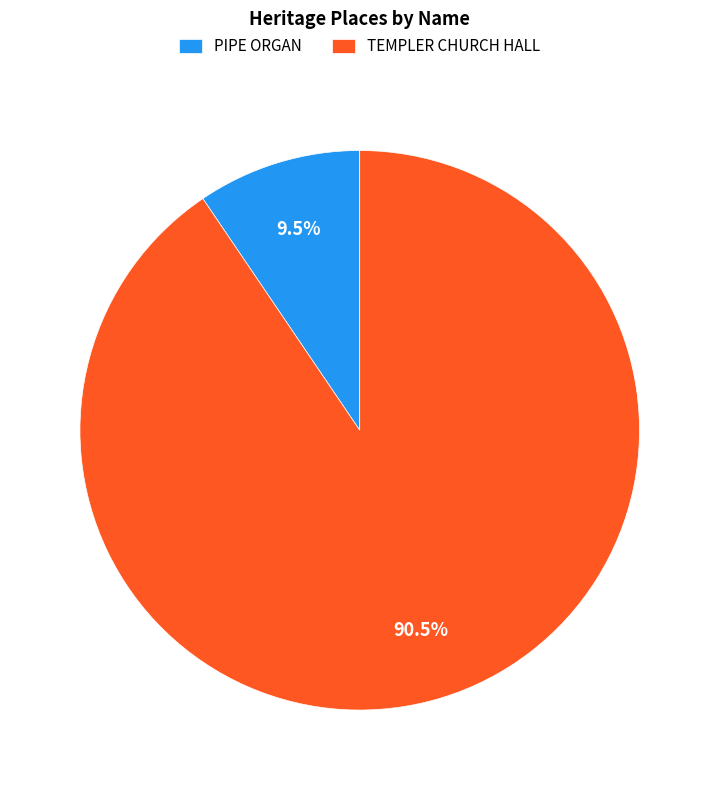

Combined, do PIPE ORGAN and TEMPLER CHURCH HALL account for over 50%?

Yes